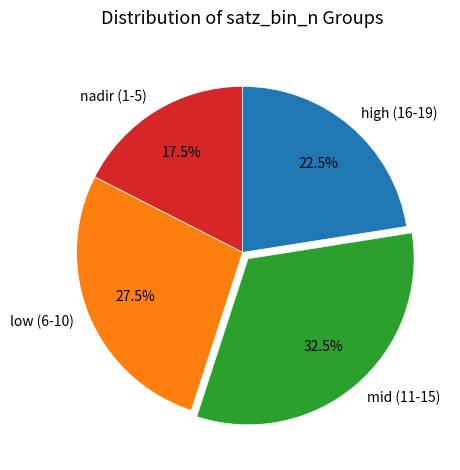

Which slice is the smallest?

nadir (1-5)